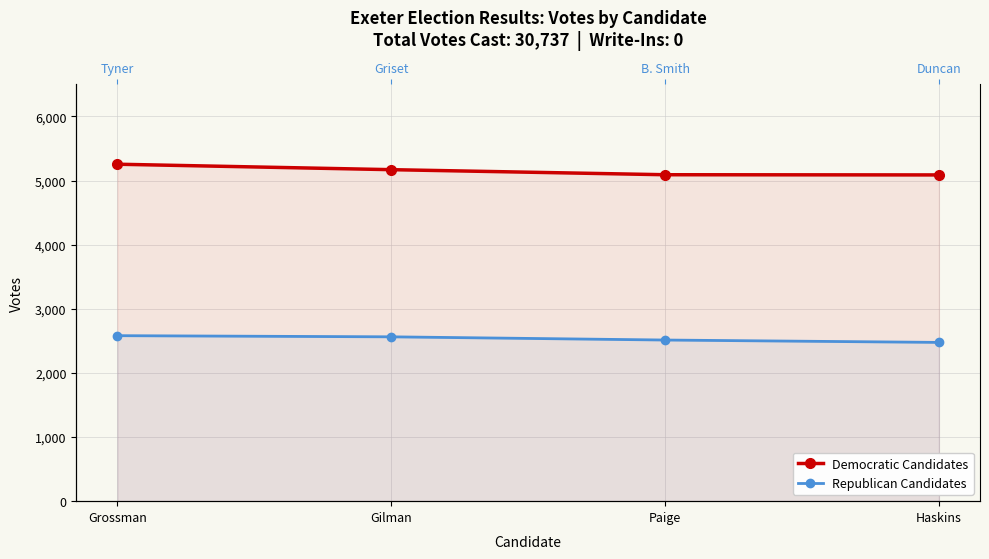

Which series changed the most between Grossman and Haskins?

Democratic Candidates